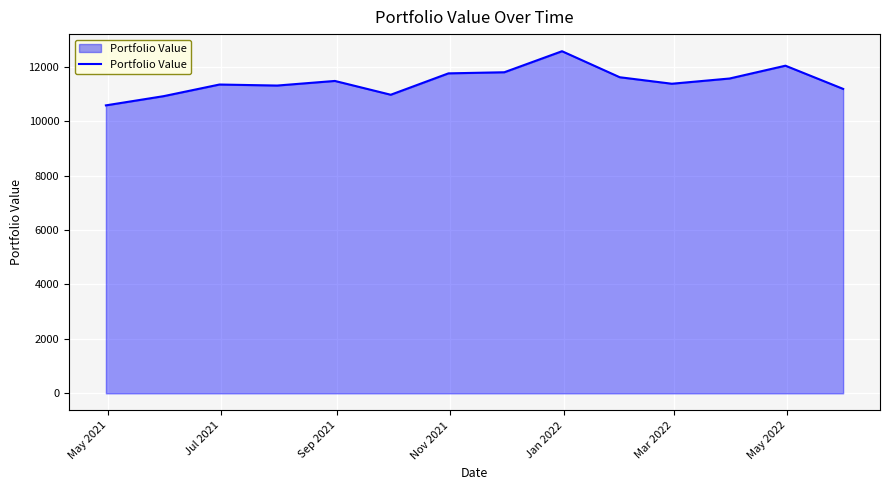

What is the difference between the maximum and minimum values?

1989.3